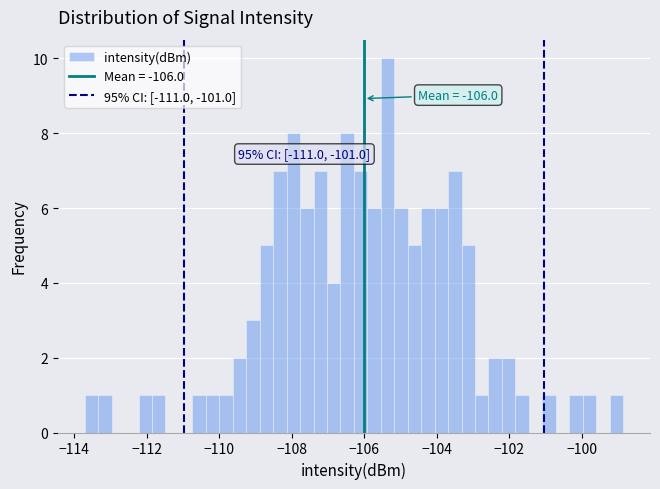

Around what value on the x-axis is the tallest bar? Give the approximate position of its centre, as read against the axis.

-105.4